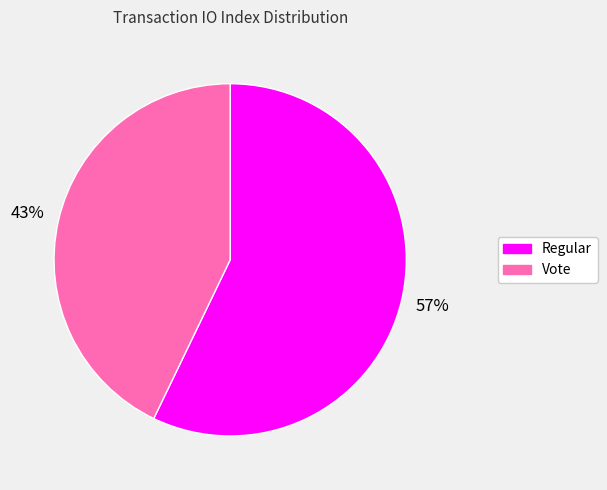

Do Regular and Vote together represent more than half of the pie?

Yes